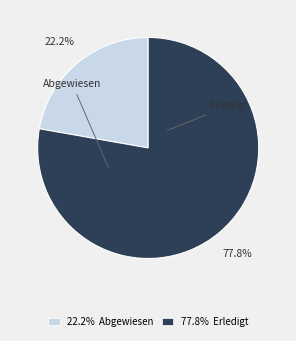

What percentage do Abgewiesen and Erledigt together represent?

100.0%